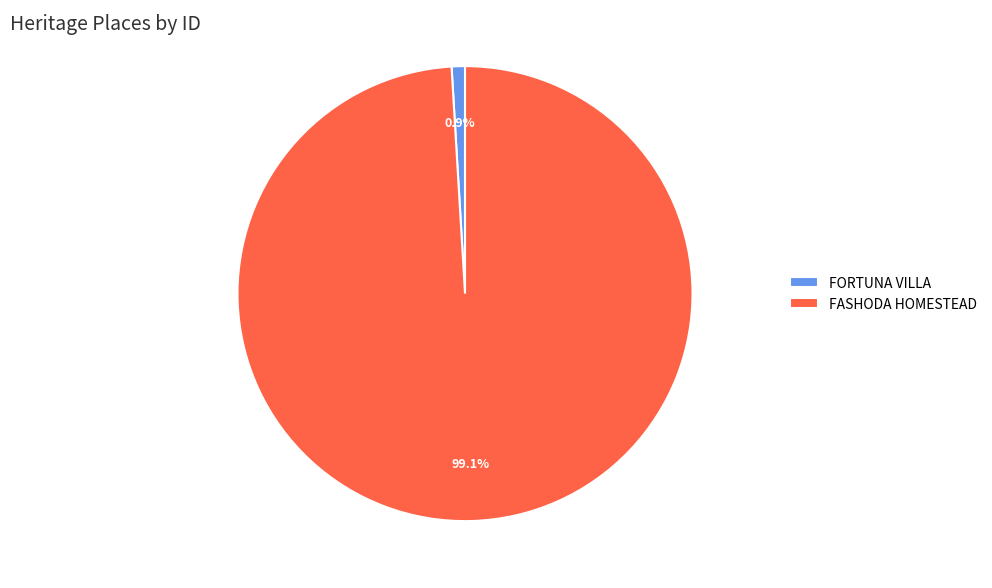

To the nearest percent, what portion does FASHODA HOMESTEAD represent?

99%